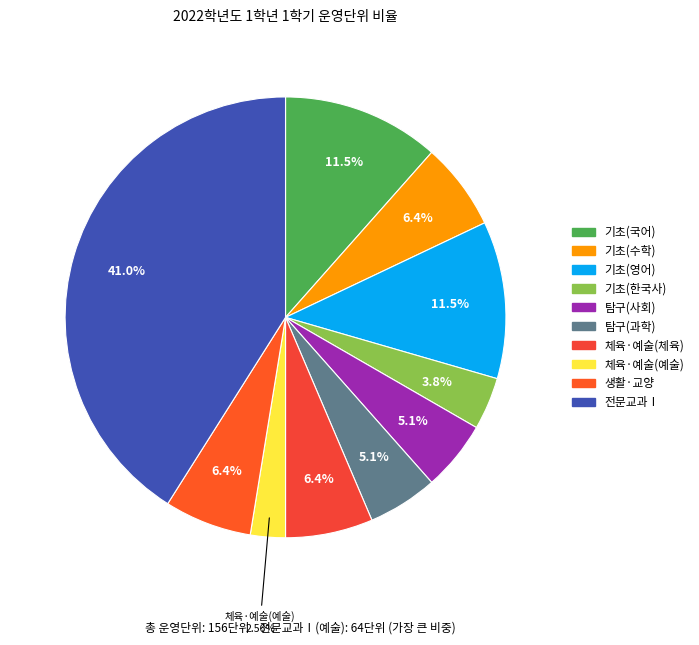

Count the number of slices in the pie.

10